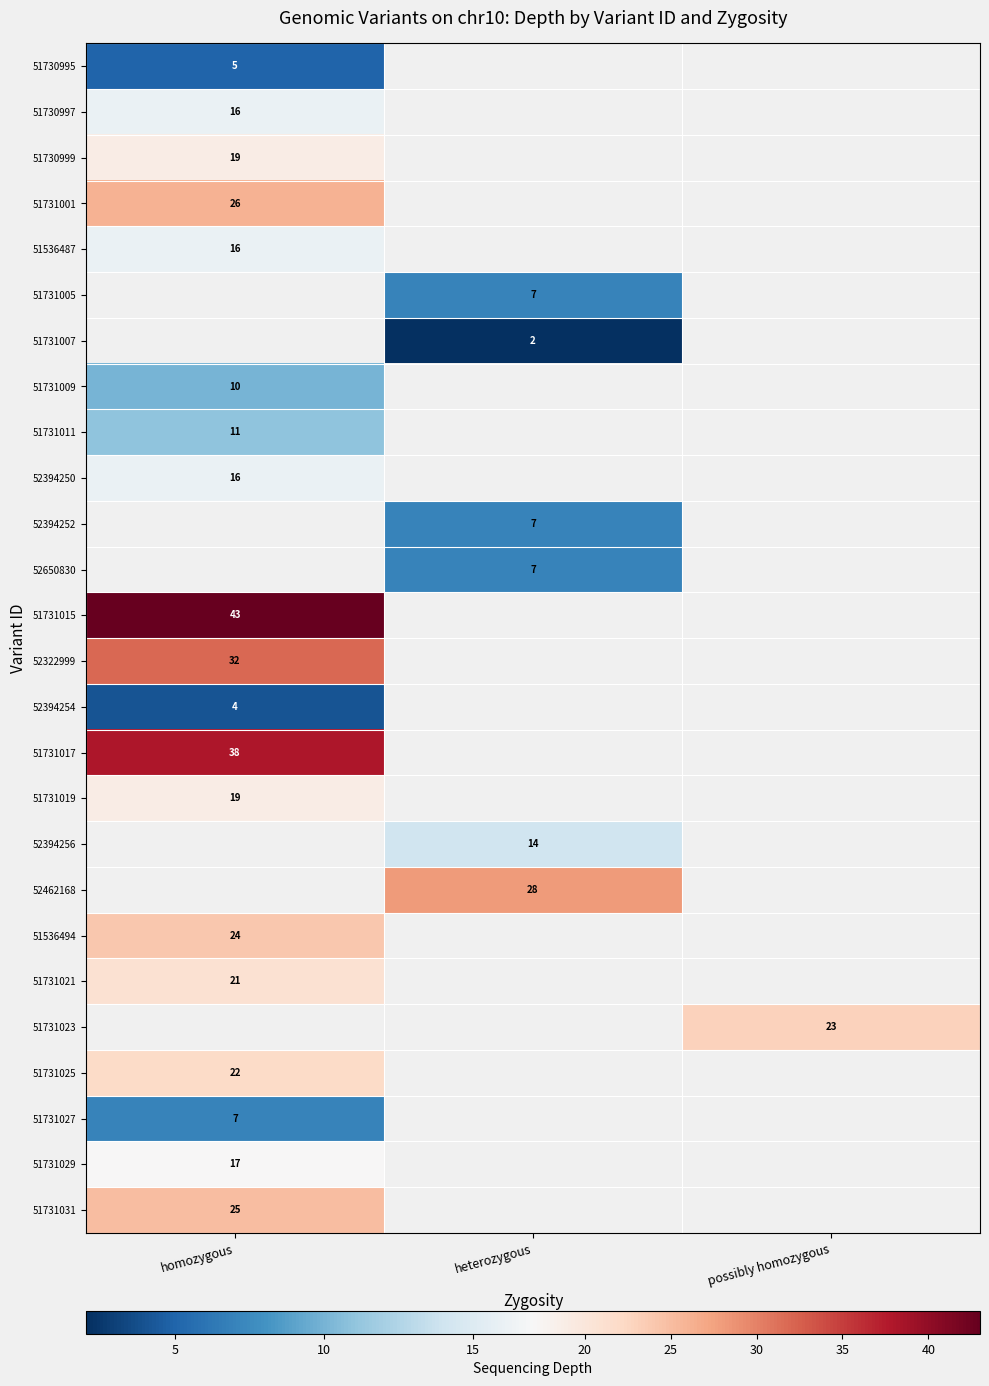

True or false: 51536487 has a value of 9.1 at homozygous.

False